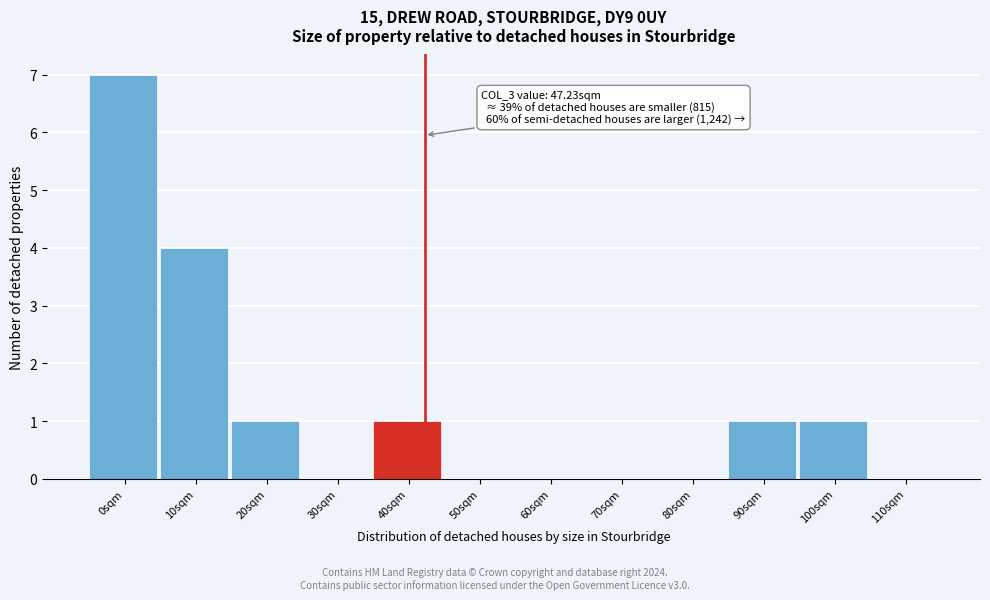

Reading right to left, transcribe all the data shown in this chart.

110sqm=0	100sqm=1	90sqm=1	80sqm=0	70sqm=0	60sqm=0	50sqm=0	40sqm=1	30sqm=0	20sqm=1	10sqm=4	0sqm=7